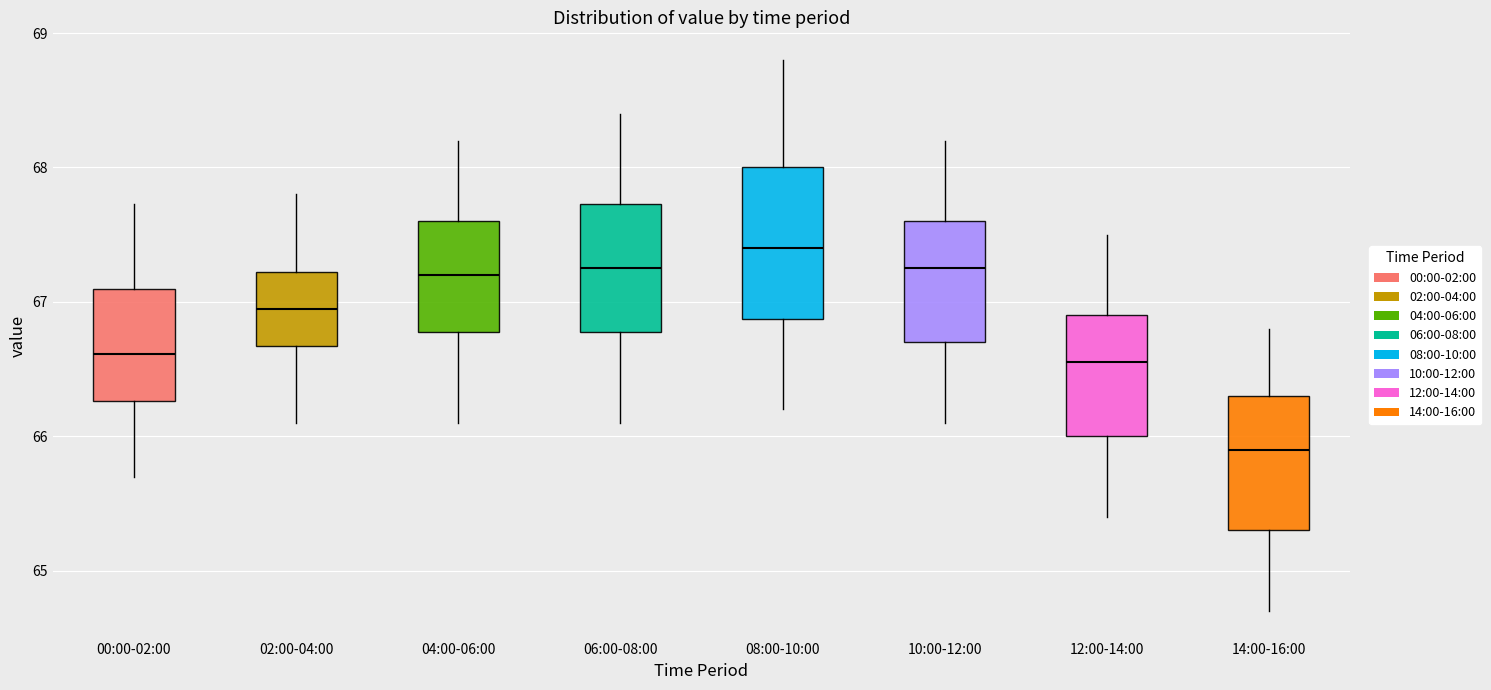

Reading left to right, transcribe this box plot: for each box, give where its median line is, the range the box spans, and where its two whiskers end, as read against the y-axis. The values are not printed on the chart, so give them approximately, as read against the axis.

00:00-02:00: median 66.6, box 66.3 to 67.1, whiskers 65.7 to 67.7
02:00-04:00: median 67.0, box 66.7 to 67.2, whiskers 66.1 to 67.8
04:00-06:00: median 67.2, box 66.8 to 67.6, whiskers 66.1 to 68.2
06:00-08:00: median 67.3, box 66.8 to 67.7, whiskers 66.1 to 68.4
08:00-10:00: median 67.4, box 66.9 to 68.0, whiskers 66.2 to 68.8
10:00-12:00: median 67.3, box 66.7 to 67.6, whiskers 66.1 to 68.2
12:00-14:00: median 66.6, box 66.0 to 66.9, whiskers 65.4 to 67.5
14:00-16:00: median 65.9, box 65.3 to 66.3, whiskers 64.7 to 66.8